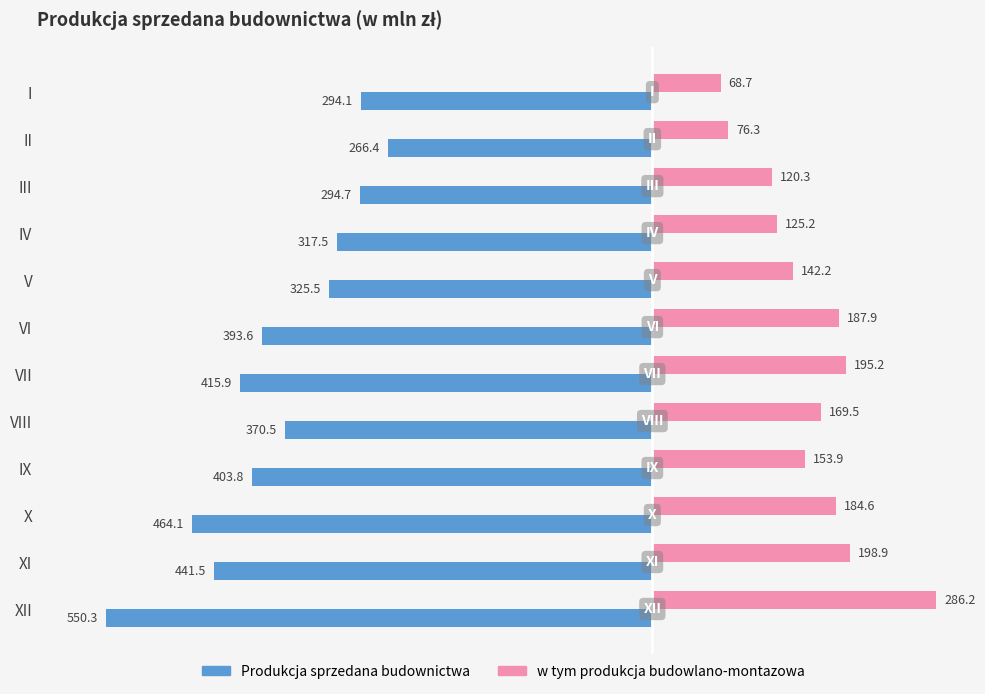

What are all the series names shown in the legend?

Produkcja sprzedana budownictwa, w tym produkcja budowlano-montazowa